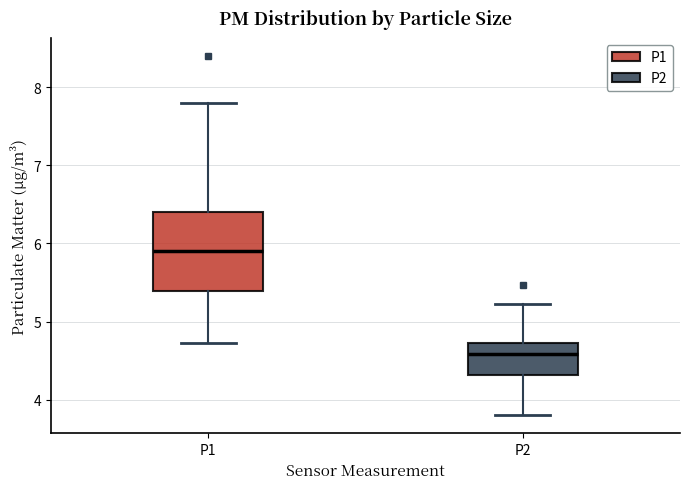

Reading left to right, read every box against the y-axis: the position of its median line, the range the box covers, and the ends of its whiskers. The values are not printed on the chart, so give them approximately, as read against the axis.

P1: median 5.9, box 5.4 to 6.4, whiskers 4.7 to 7.8
P2: median 4.6, box 4.3 to 4.7, whiskers 3.8 to 5.2